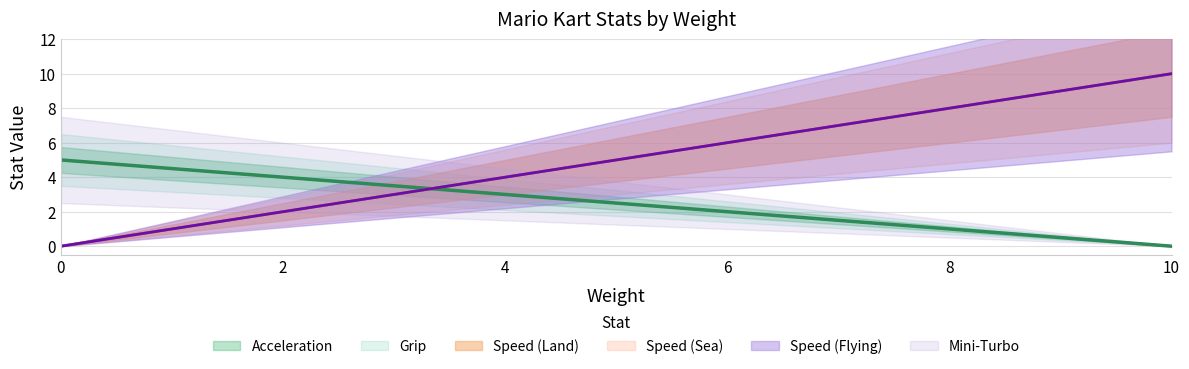

Is it true that Mini-Turbo equals 0 at 0?

True